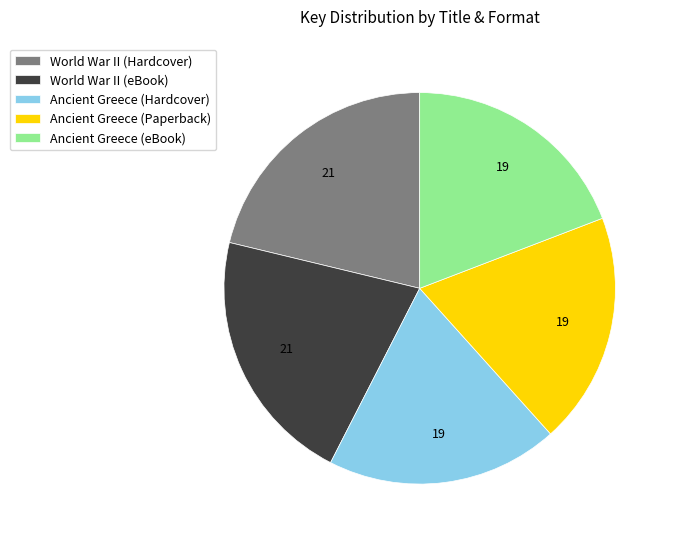

Between Ancient Greece (eBook) and World War II (Hardcover), which is larger?

World War II (Hardcover)